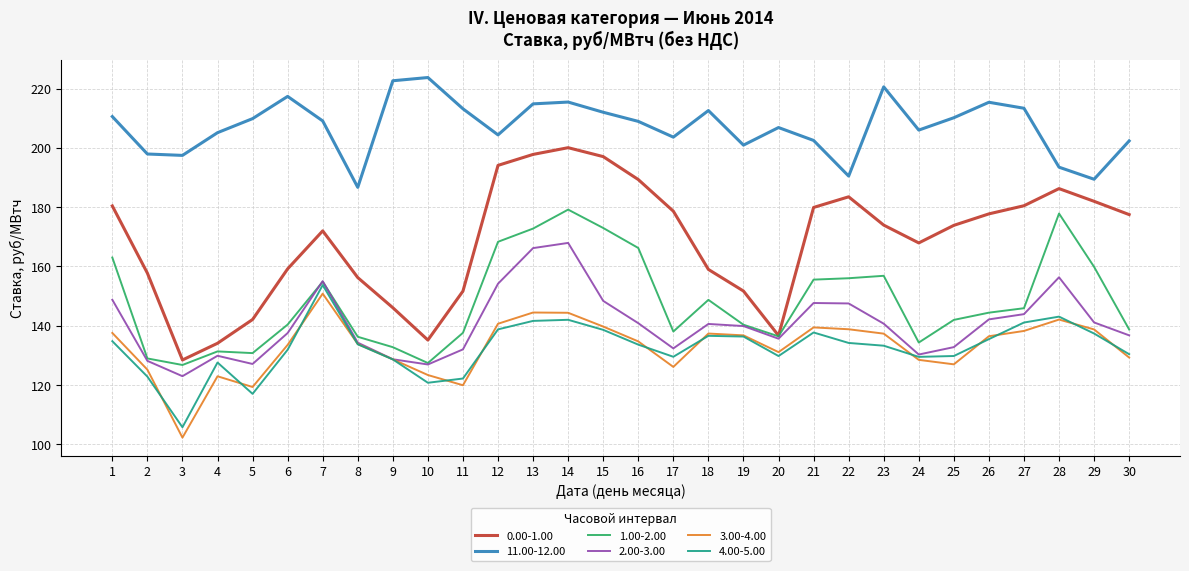

Does the chart display data point markers on the line(s)?

No